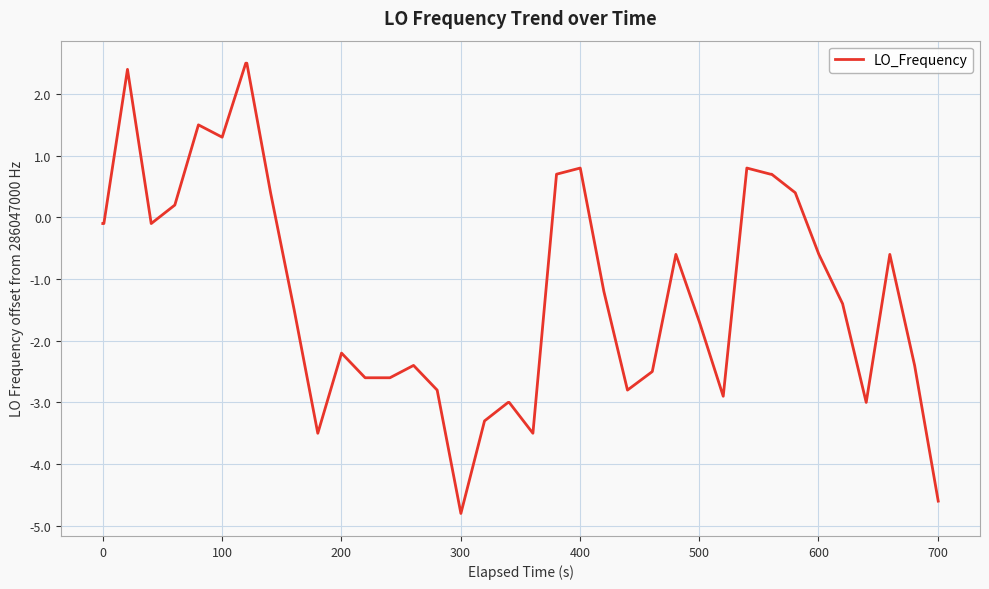

What is the greatest value displayed?

2.5